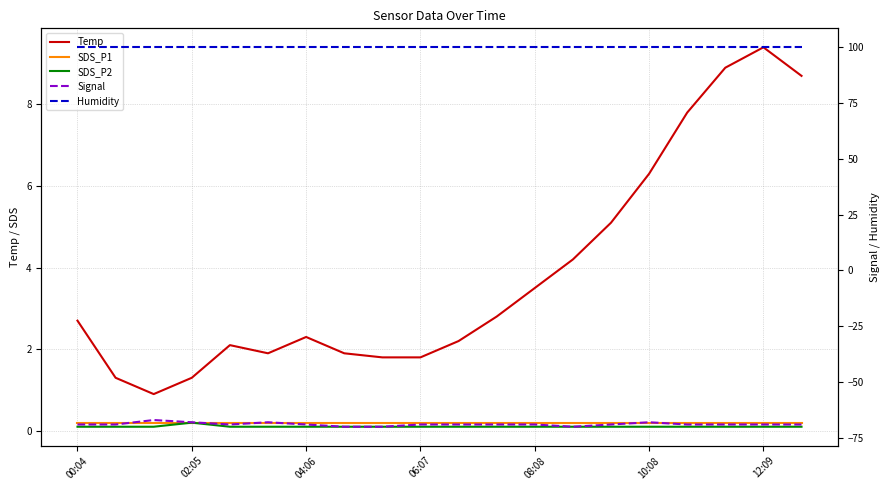

Rank the categories by Humidity value from highest to lowest.

00:04, 02:05, 04:06, 06:07, 08:08, 10:08, 12:09, 7, 8, 9, 10, 11, 12, 13, 14, 15, 16, 17, 18, 19